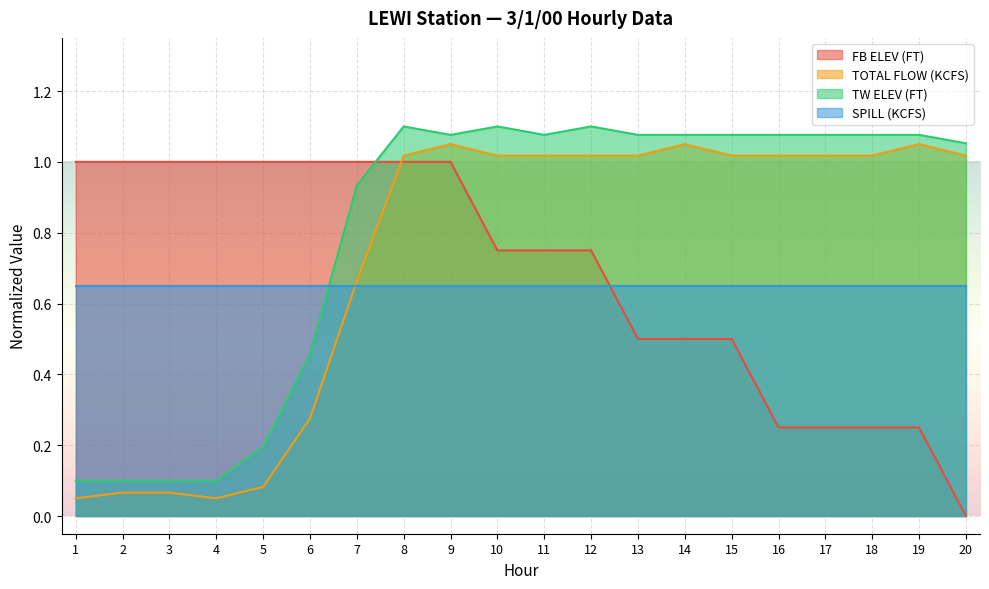

What is the spread (max minus min) of values at 13?

0.6